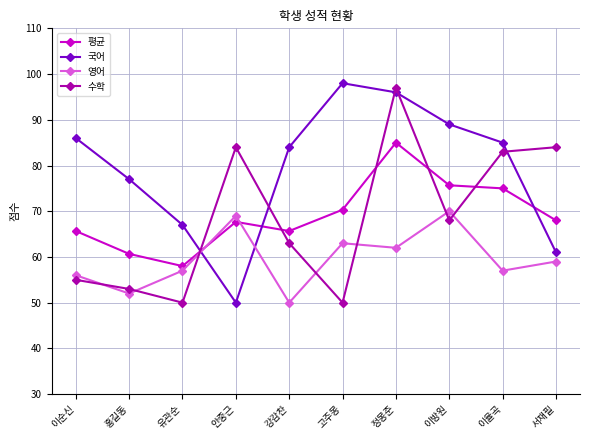

In 국어, how many points are lower than both neighbors (excluding endpoints)?

1